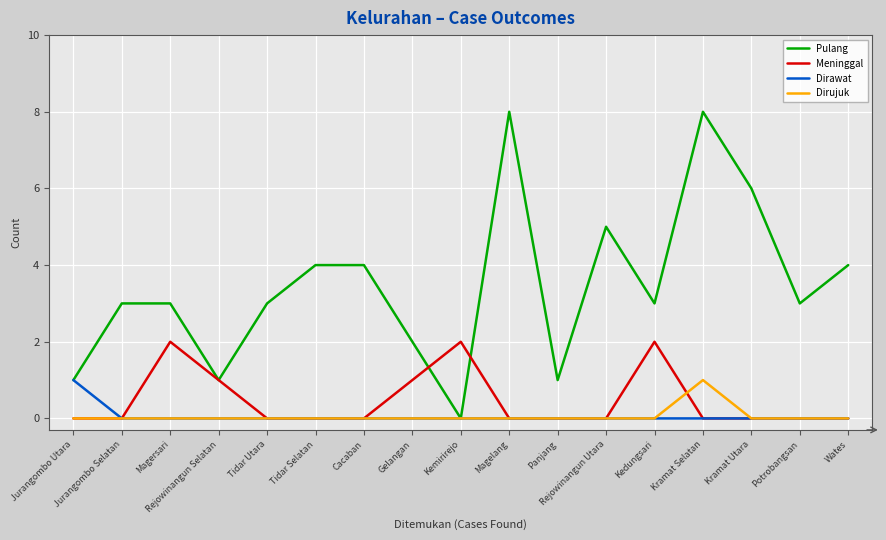

How many Dirawat values are between 0 and 1?

17